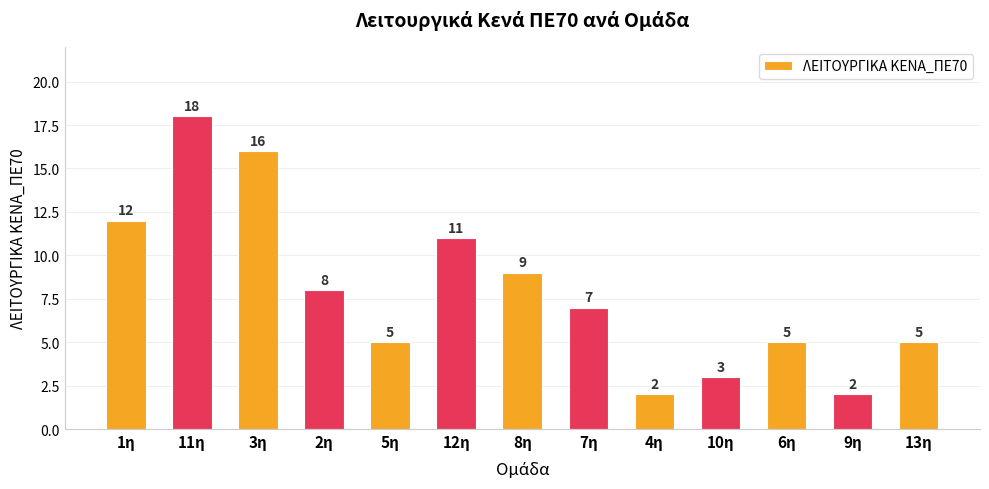

Count the number of data series in this chart.

1